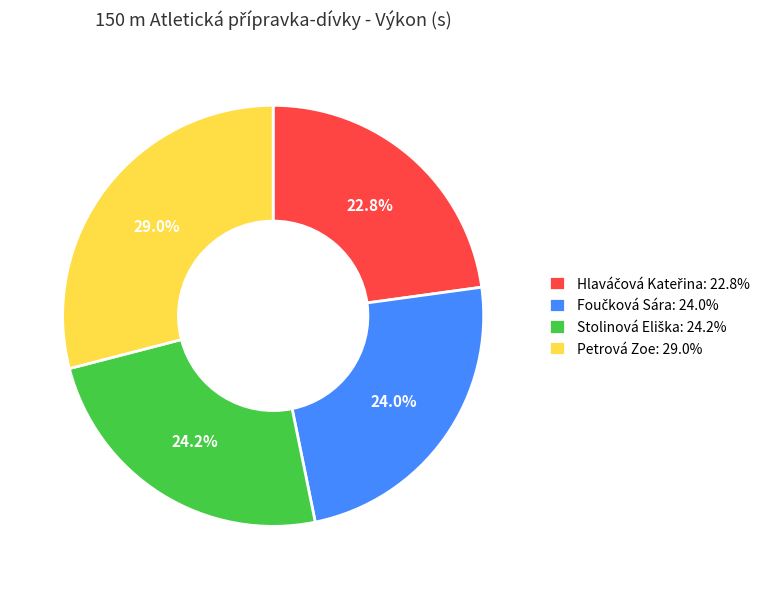

Does Petrová Zoe account for over 50% of the chart?

No